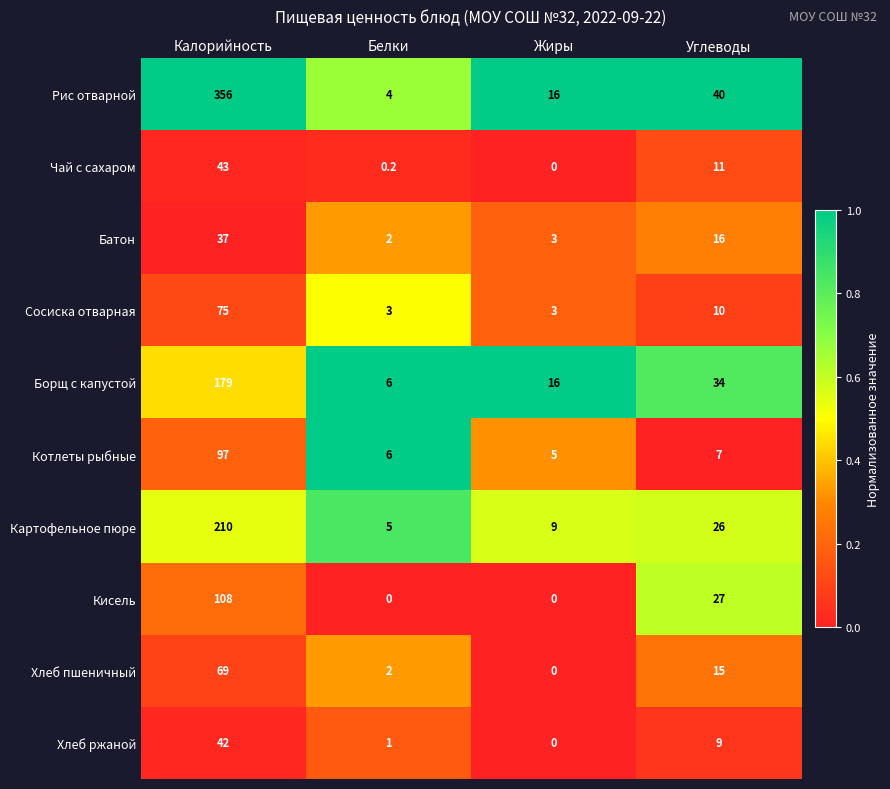

Which category has the highest value across all series?

Калорийность